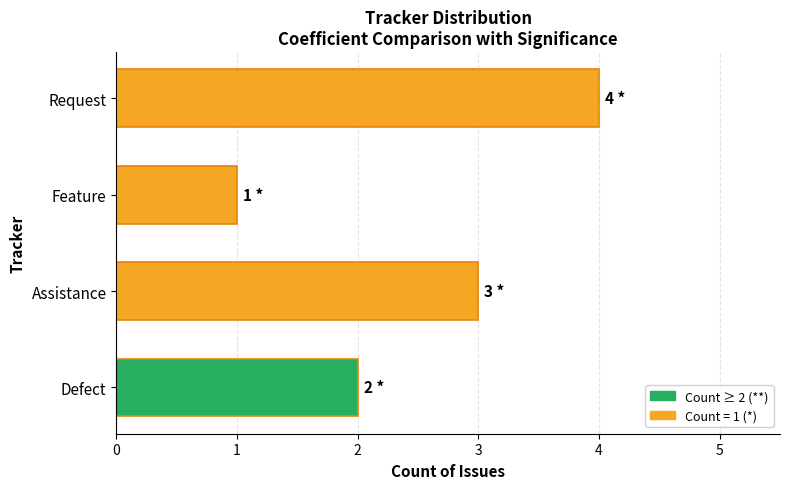

What is the approximate value at Assistance?

3